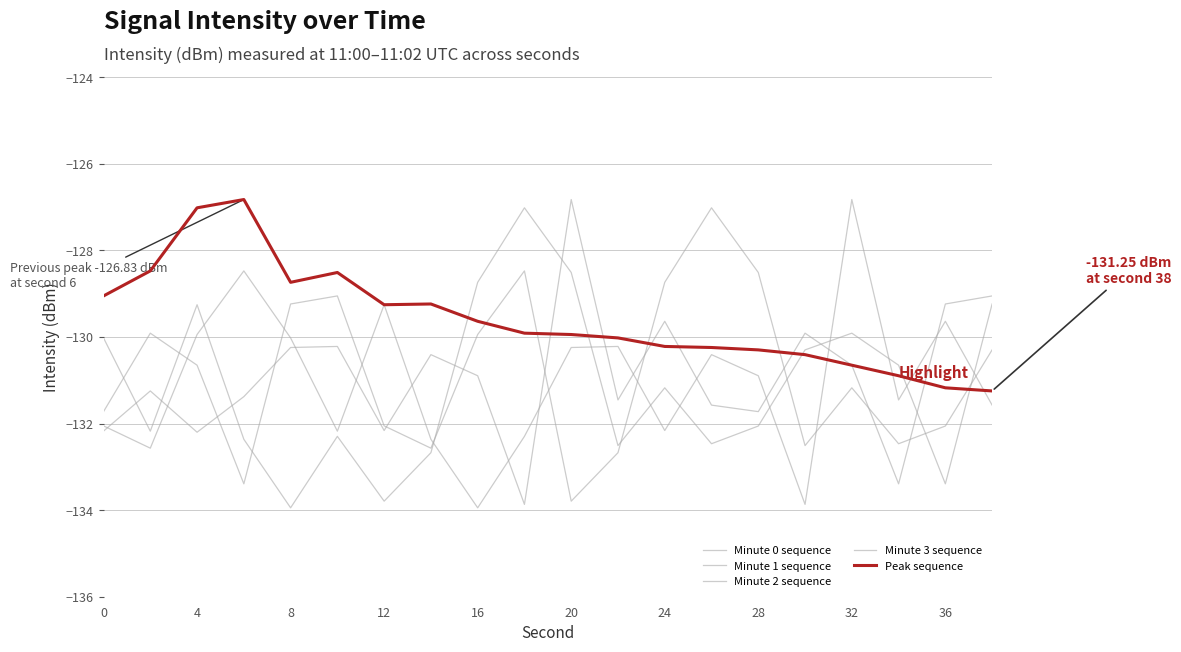

Where is the first local maximum for Minute 1 sequence?

4